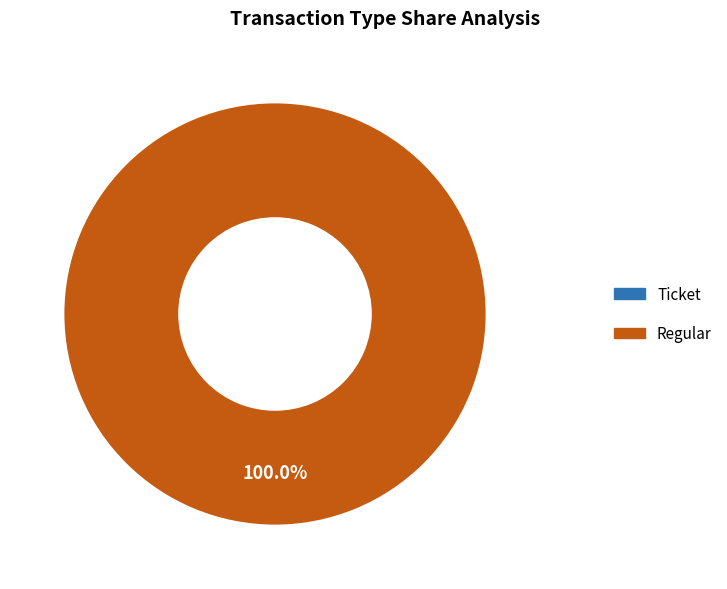

To the nearest percent, what is the average slice percentage?

50%